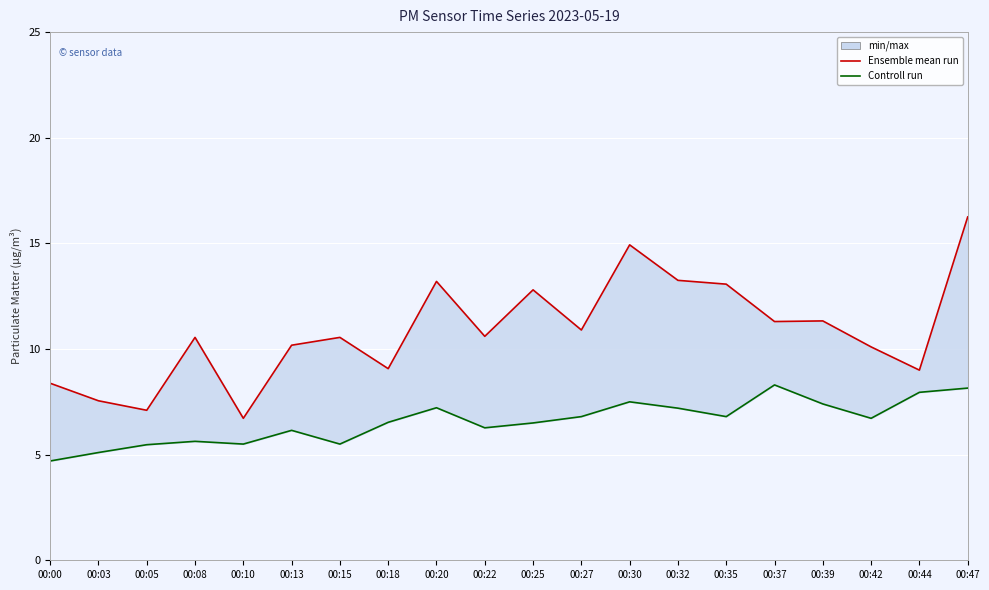

Where is Controll run nearest to the value 6?

00:13